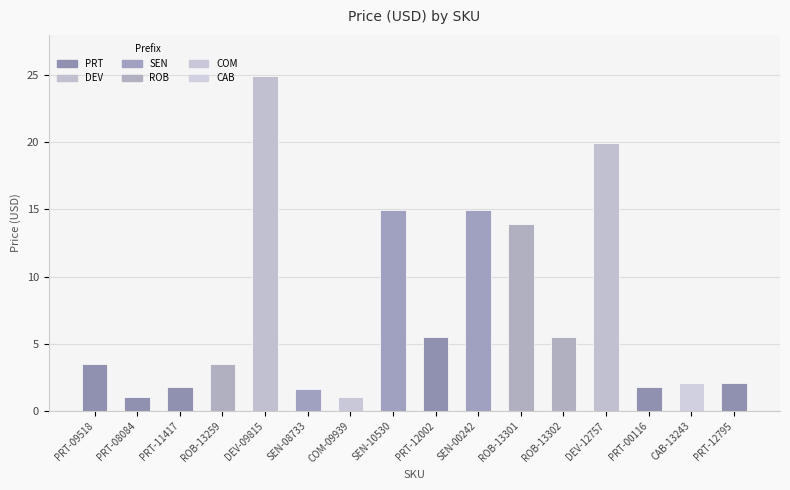

What is the average value?

7.4